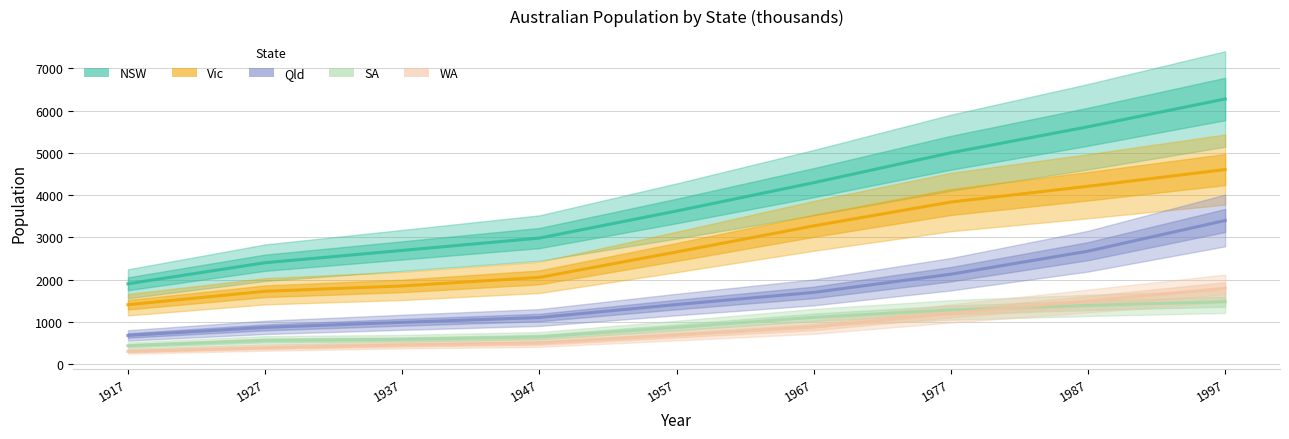

Reading left to right, transcribe all the data shown in this chart.

NSW: 1917=1904	1927=2402	1937=2693	1947=2985	1957=3625	1967=4295	1977=5002	1987=5617	1997=6274
Vic: 1917=1409	1927=1727	1937=1853	1947=2055	1957=2656	1967=3274	1977=3837	1987=4210	1997=4605
Qld: 1917=683	1927=873	1937=993	1947=1106	1957=1413	1967=1700	1977=2130	1987=2675	1997=3401
SA: 1917=440	1927=565	1937=589	1947=646	1957=873	1967=1110	1977=1286	1987=1393	1997=1480
WA: 1917=306	1927=392	1937=457	1947=502	1957=688	1967=879	1977=1204	1987=1496	1997=1798